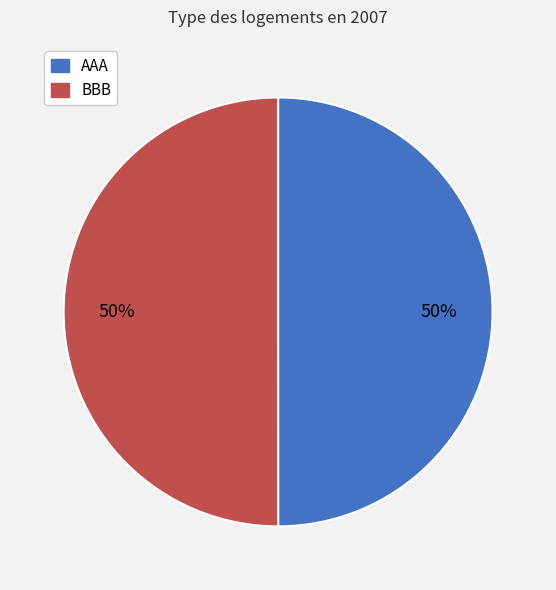

To the nearest percent, what is the combined percentage of AAA and BBB?

100%